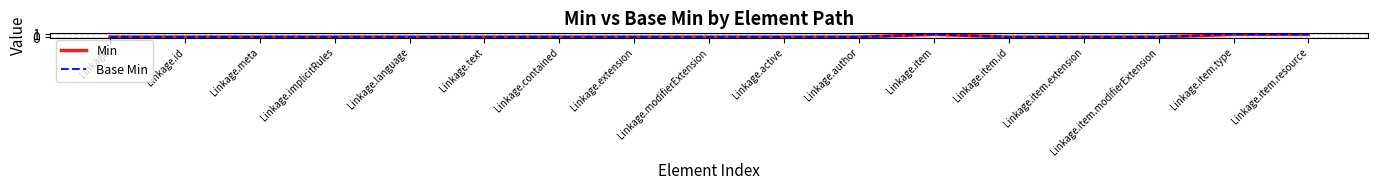

True or false: Min and Base Min intersect in this chart.

False